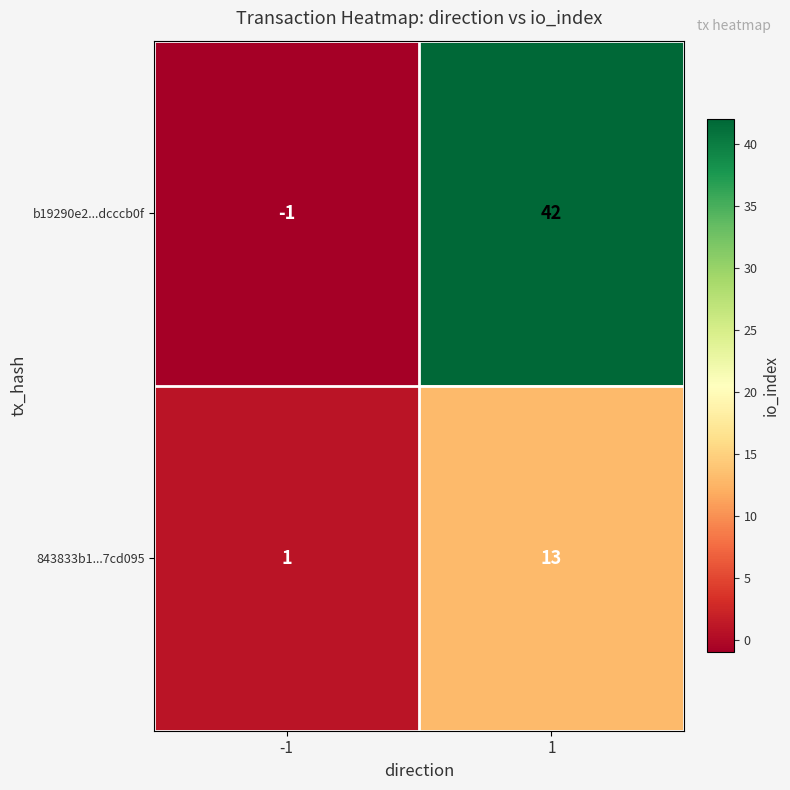

Rank the series by their average value, from highest to lowest.

b19290e2...dcccb0f, 843833b1...7cd095